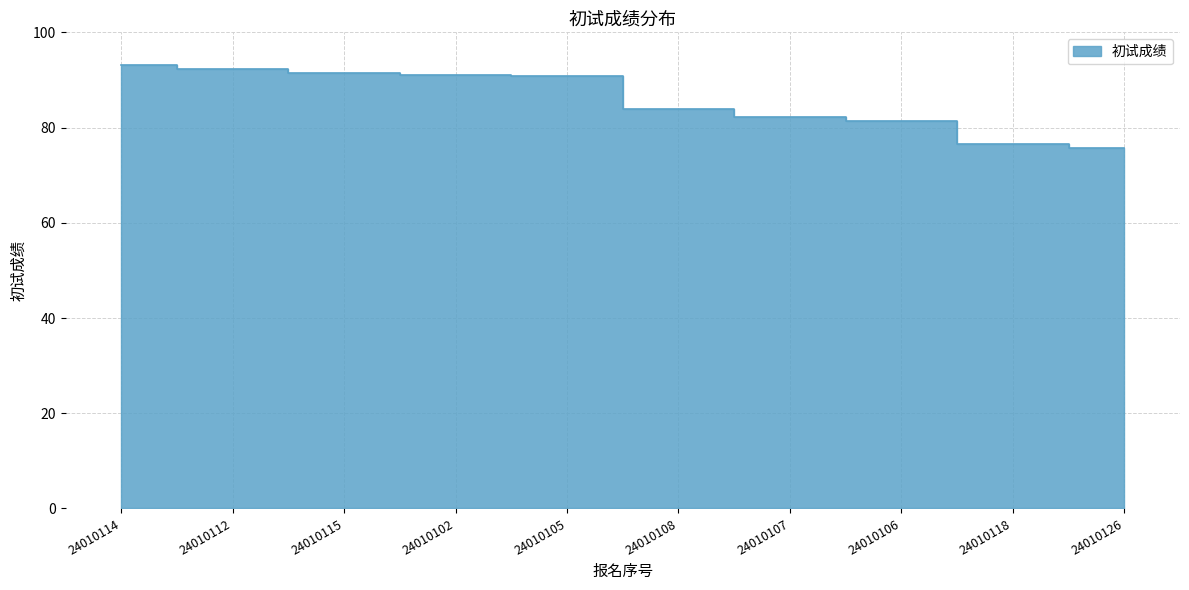

How many categories are shown in the chart?

10